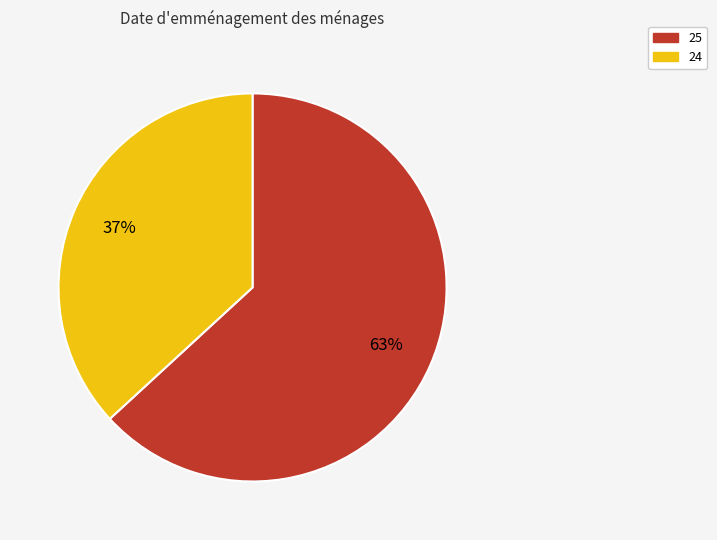

Which slice is the largest?

25